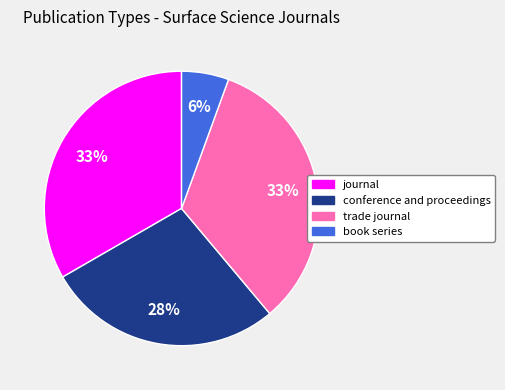

What is the ratio of the value at journal to the value at trade journal?

1.0